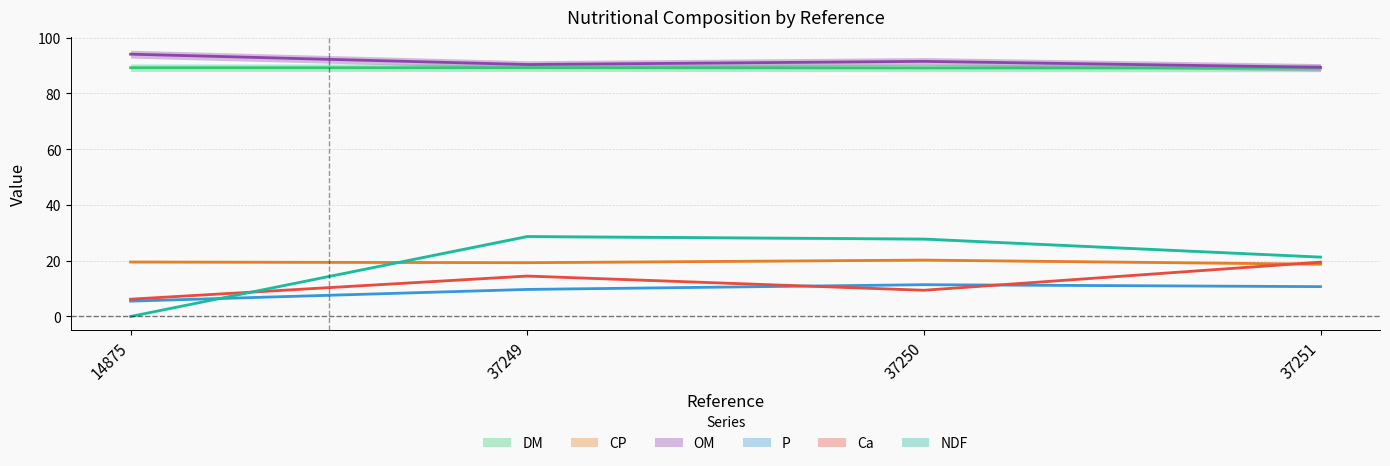

At which label does OM reach its peak?

14875